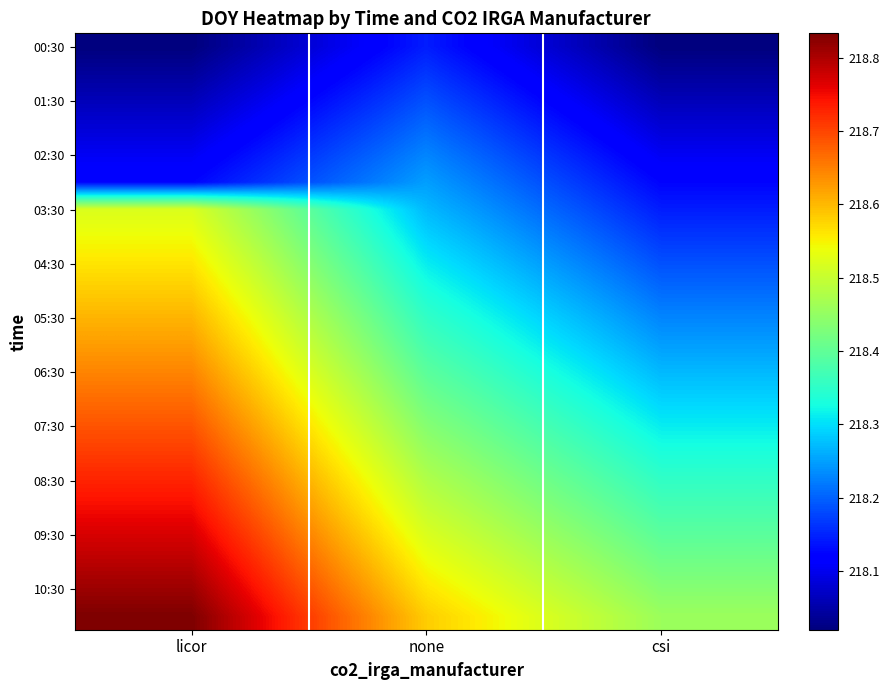

At how many categories does at least one series exceed 218?

3